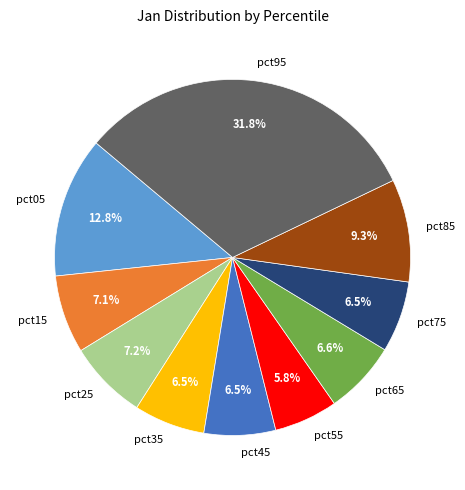

Combined, do pct15 and pct35 account for over 50%?

No